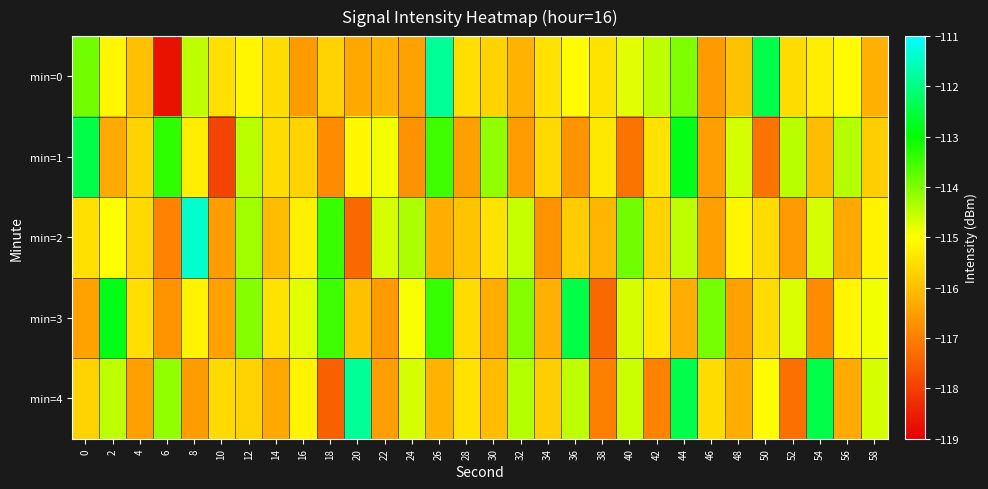

Between 18 and 22, which series saw the biggest shift?

min=3